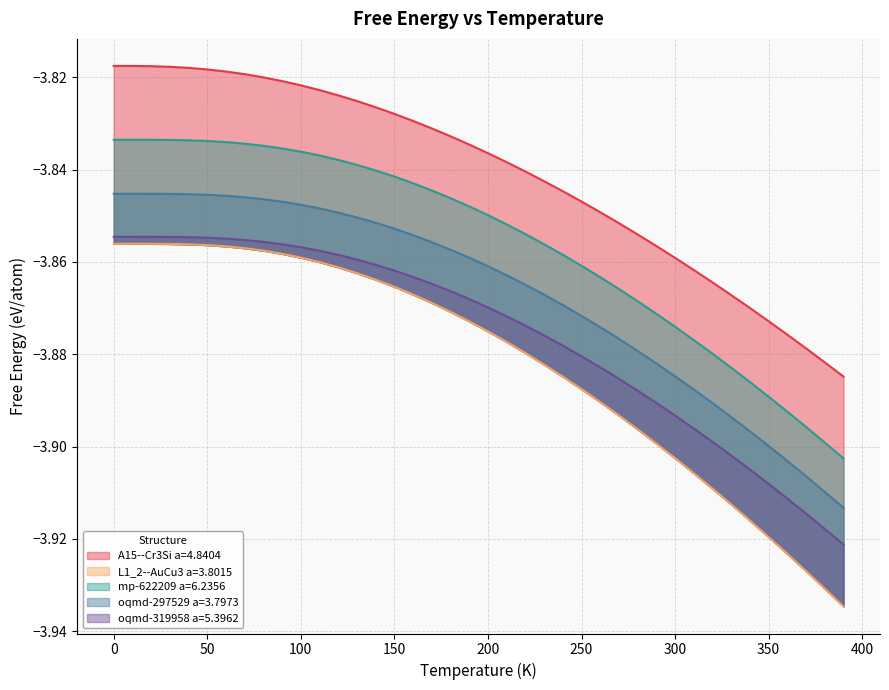

Read the mp-622209 a=6.2356 value at 140.0.

-3.8